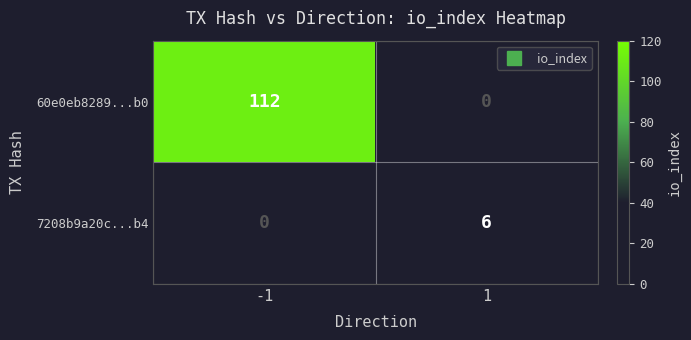

Which series has the widest spread of values?

60e0eb8289...b0